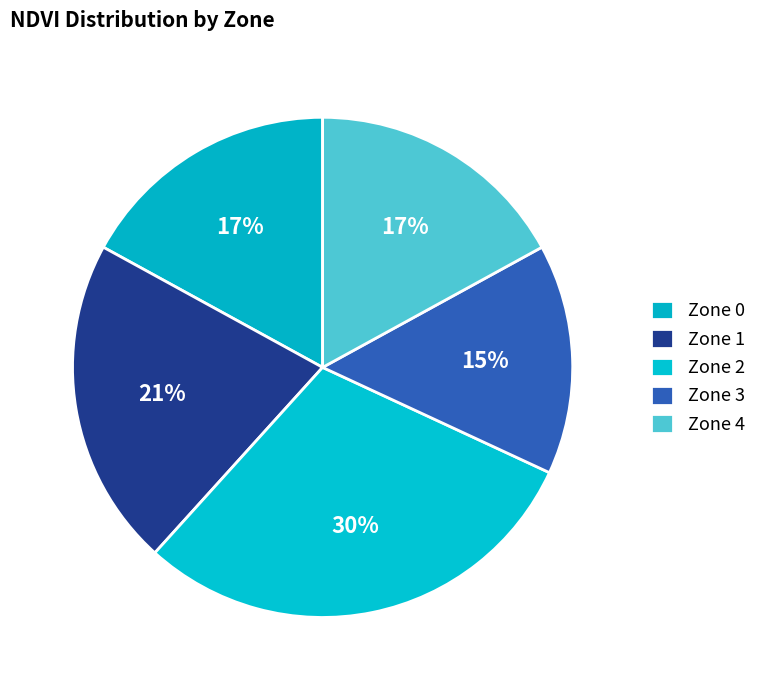

What is the largest slice in the pie chart?

Zone 2